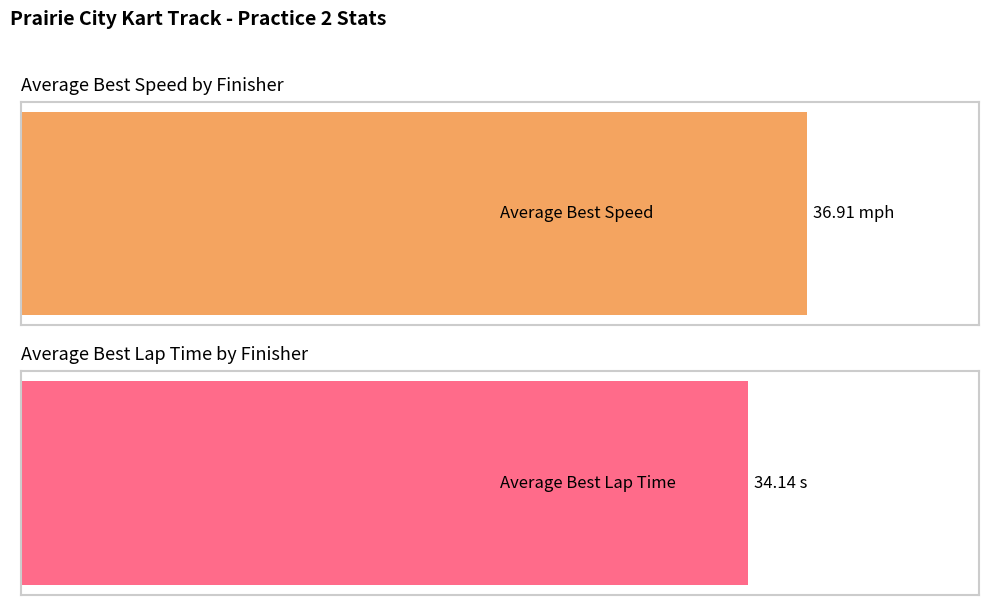

Are the bars grouped side by side (vs. stacked)?

Yes